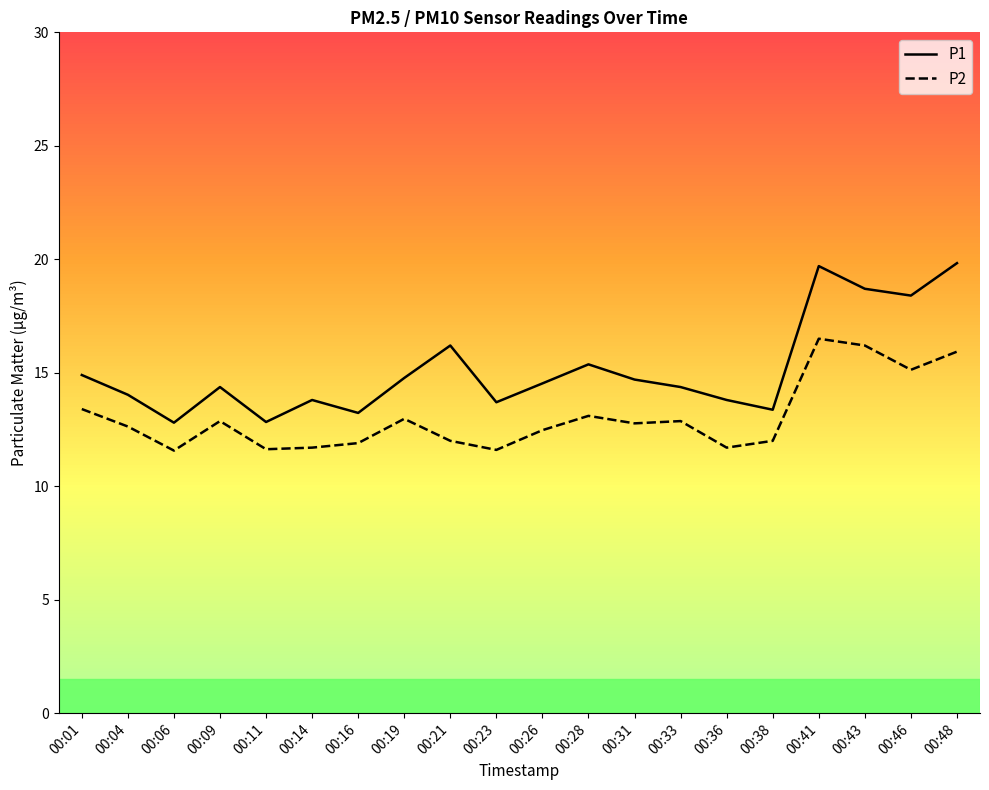

True or false: P1 and P2 cross at least once.

False